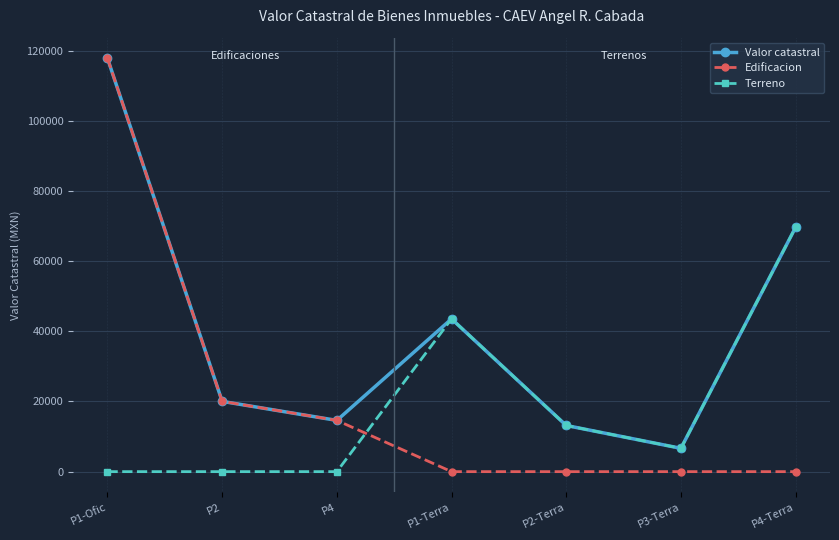

Between which two adjacent categories do Terreno and Edificacion first intersect?

P4 and P1-Terra